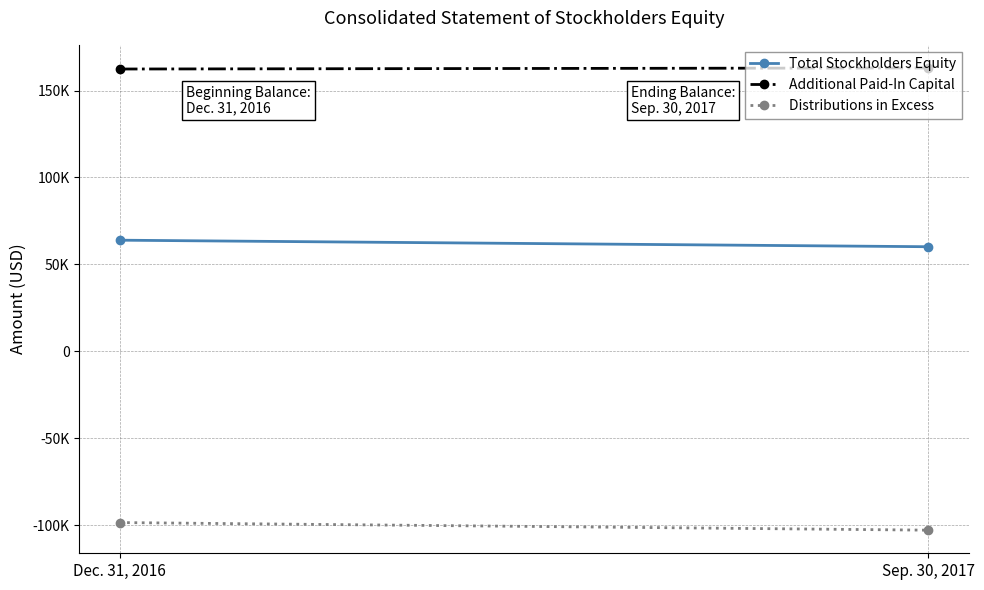

At which label is Total Stockholders Equity closest to 62057?

Dec. 31, 2016